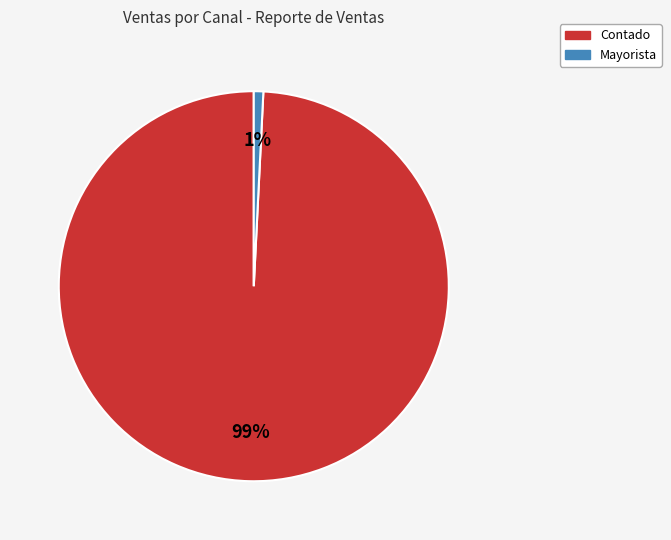

Between Mayorista and Contado, which is larger?

Contado